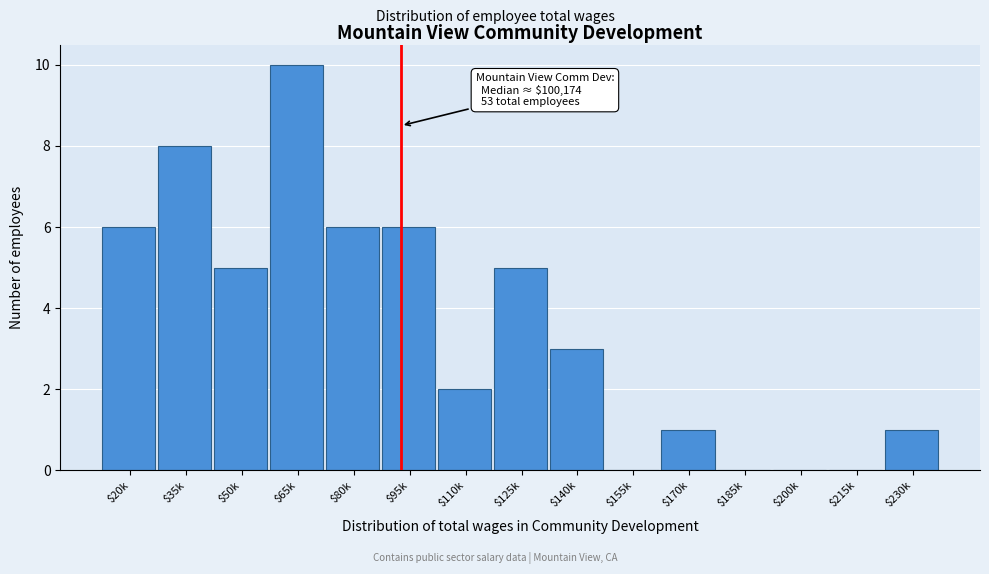

What is the greatest value displayed?

10